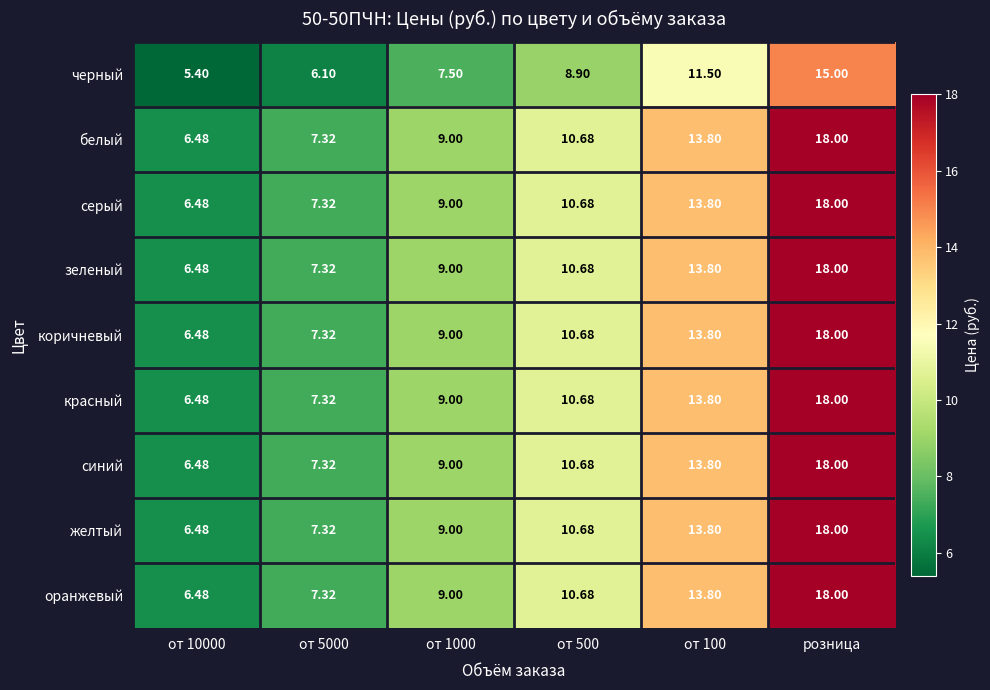

Which label corresponds to the smallest value in the chart?

от 10000